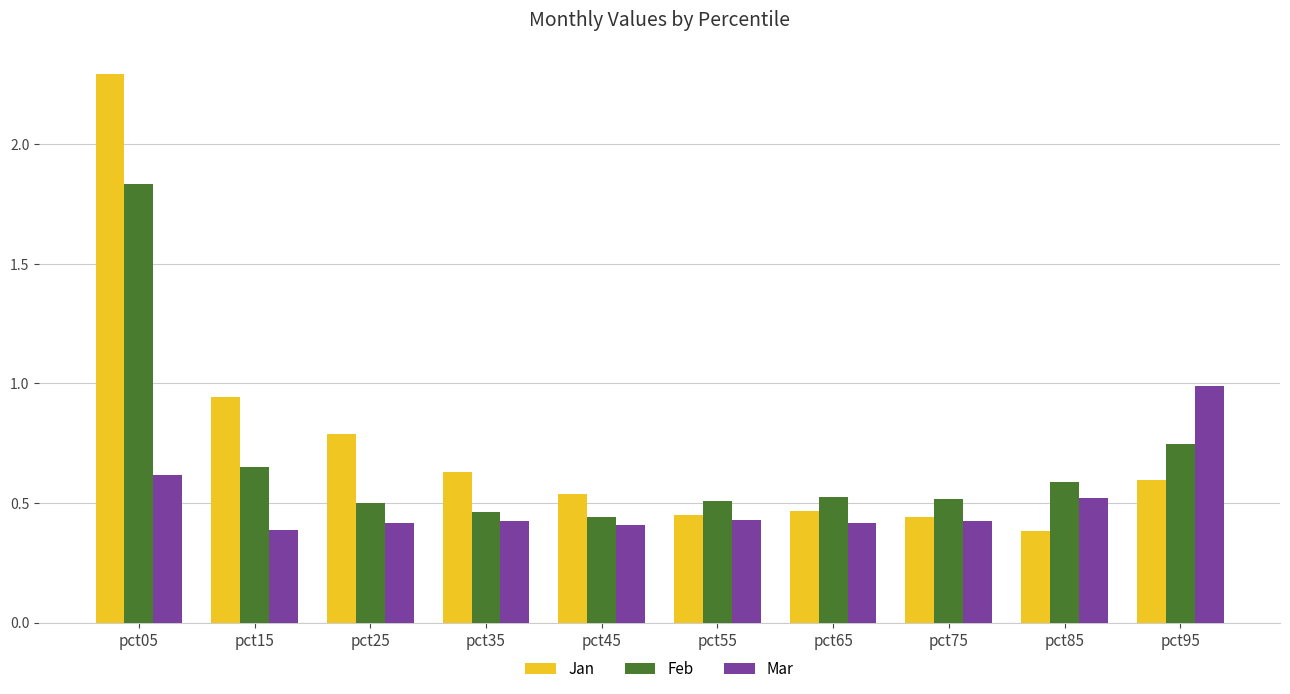

Rank the series by their maximum value, from highest to lowest.

Jan, Feb, Mar